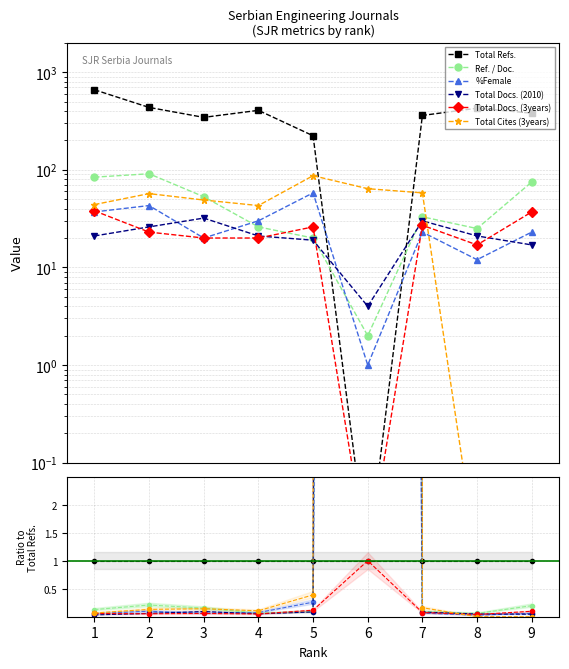

The Total Docs. (2010) series shows 0.0 at 7. True or false?

False